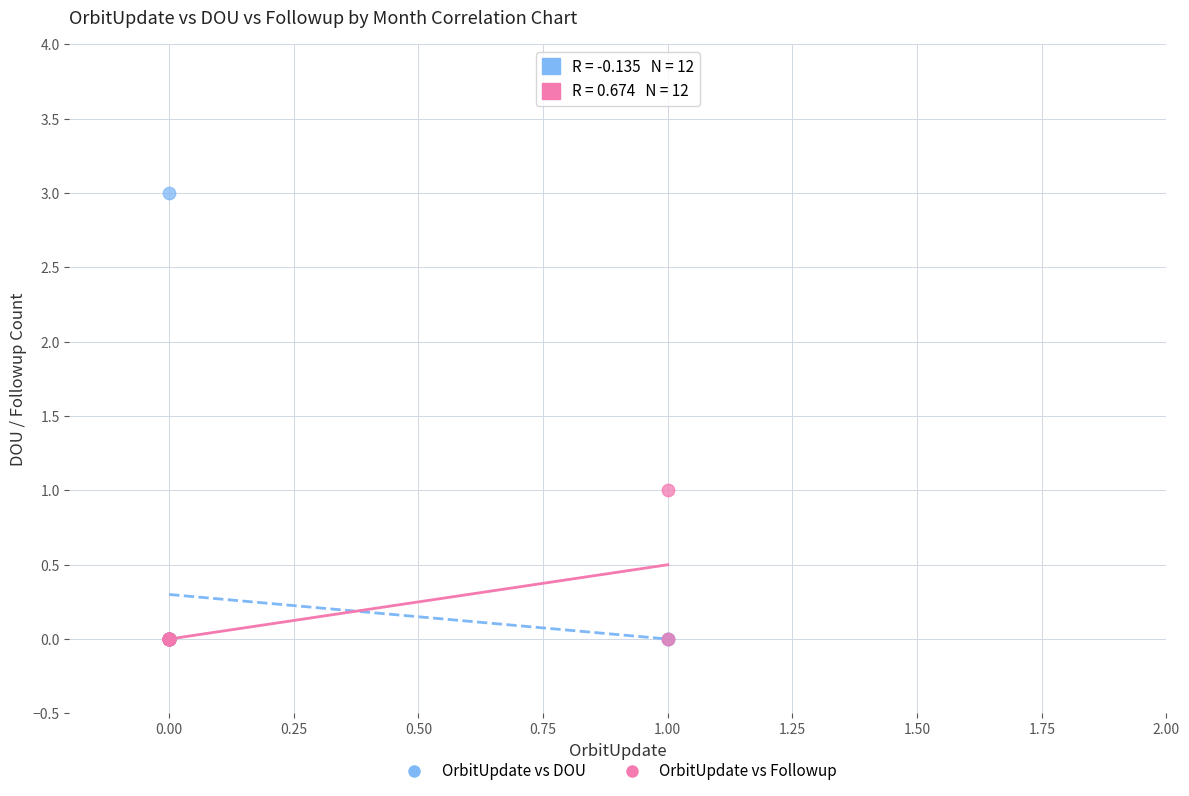

Which series reaches the maximum Y coordinate?

OrbitUpdate vs DOU